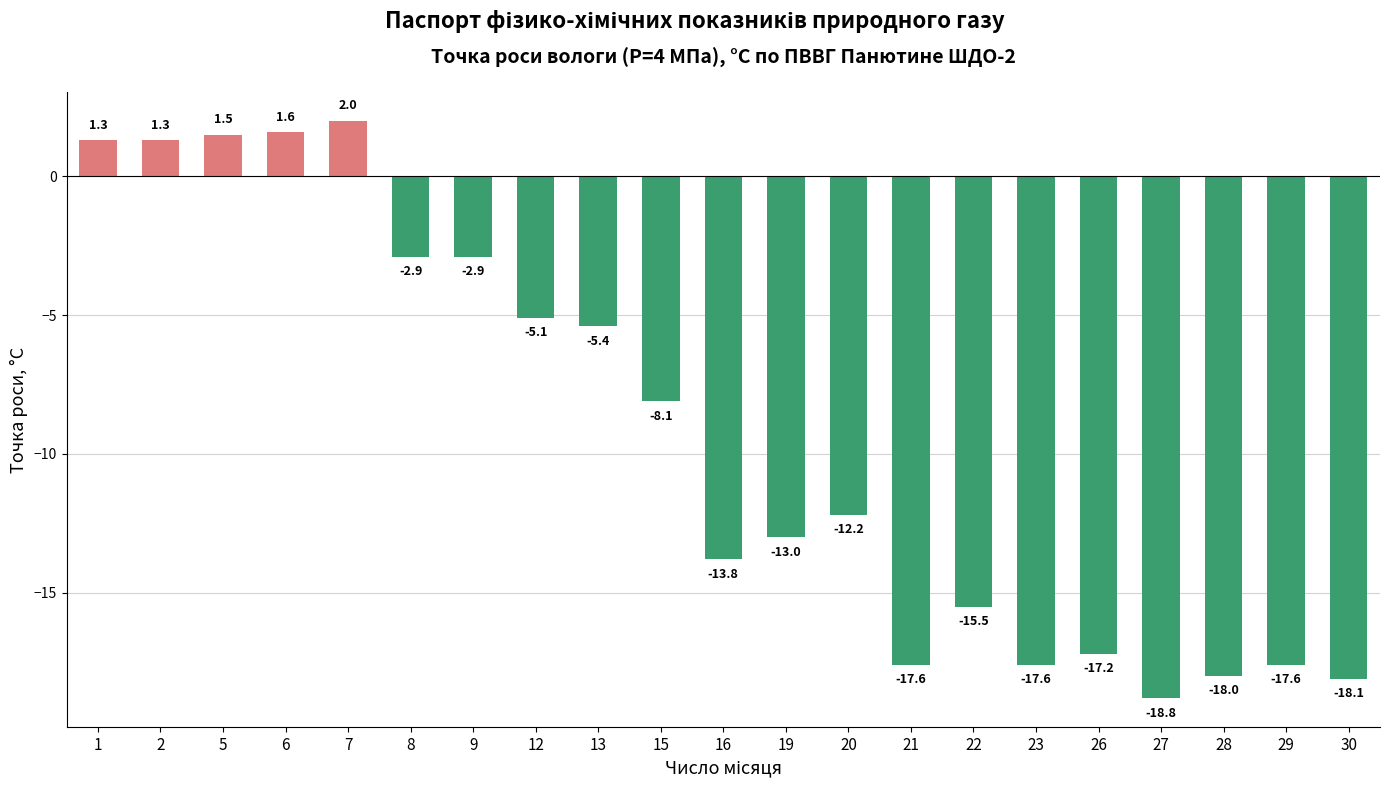

What is the value of the 4th bar from the left?

1.6